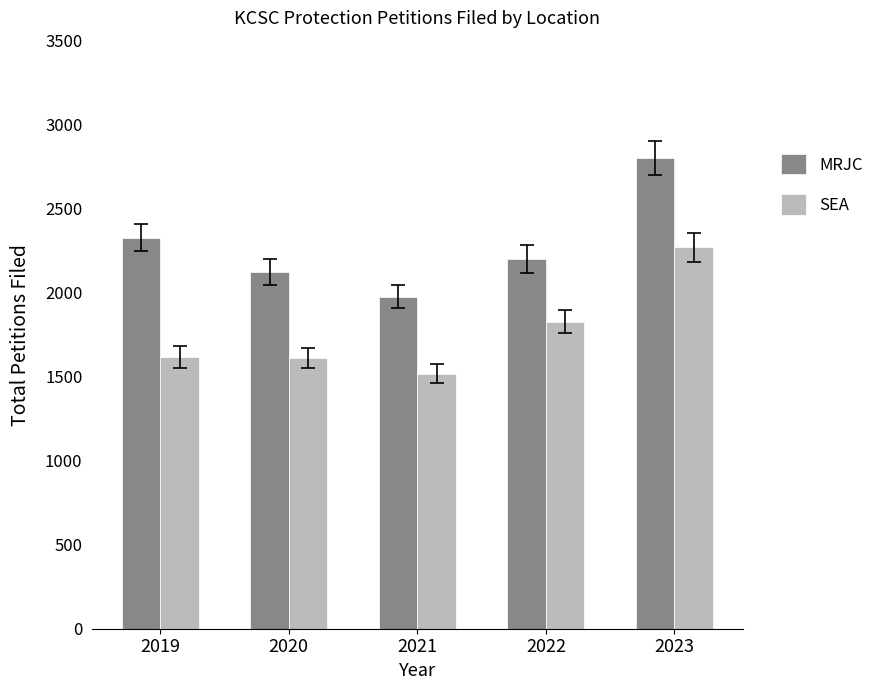

Is it true that SEA equals 442 at 2020?

False